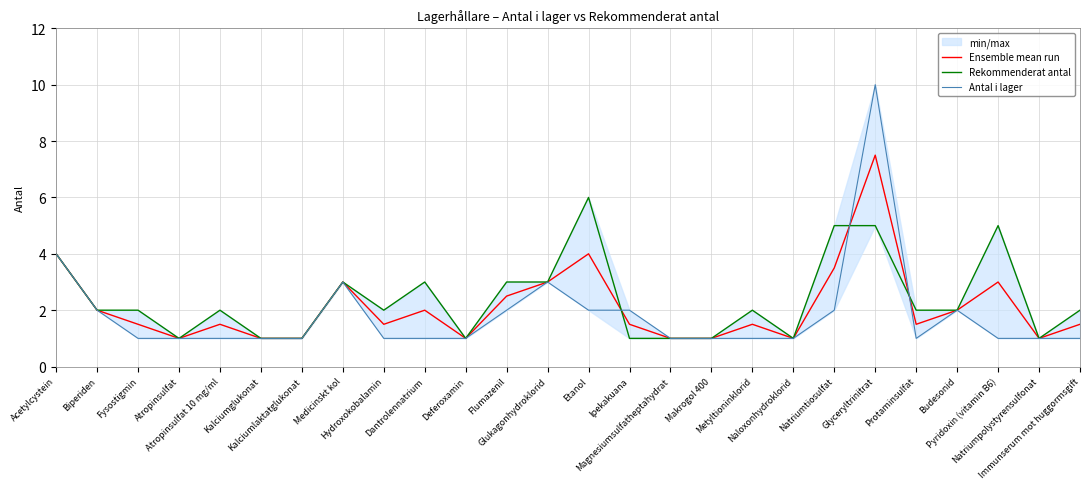

In Rekommenderat antal, how many points are higher than both neighbors (excluding endpoints)?

6